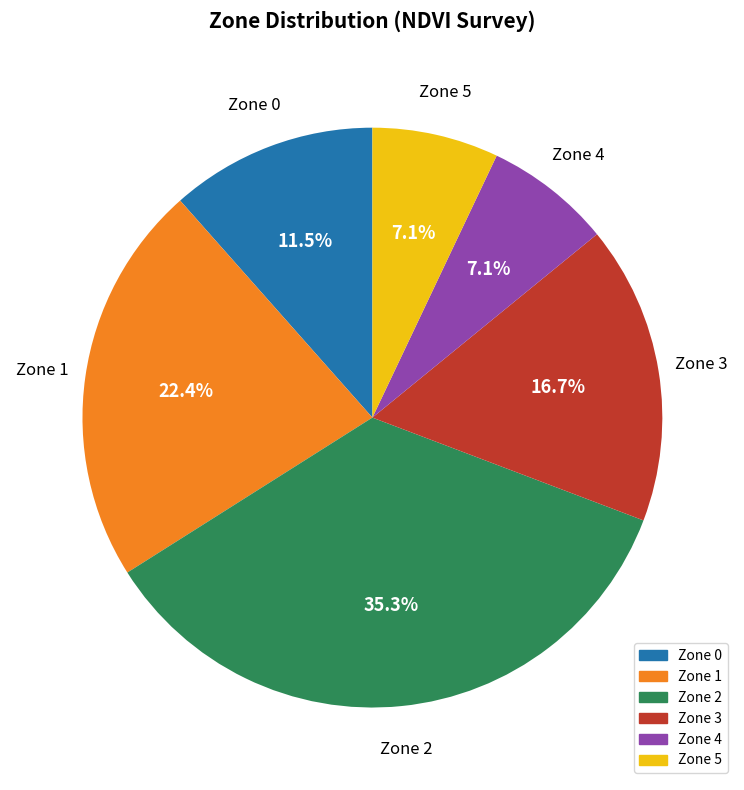

Does any single category account for the majority?

No